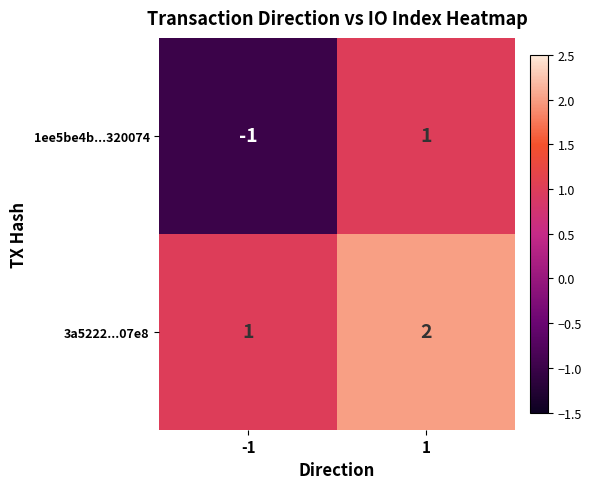

What is the minimum value shown in the chart?

-1